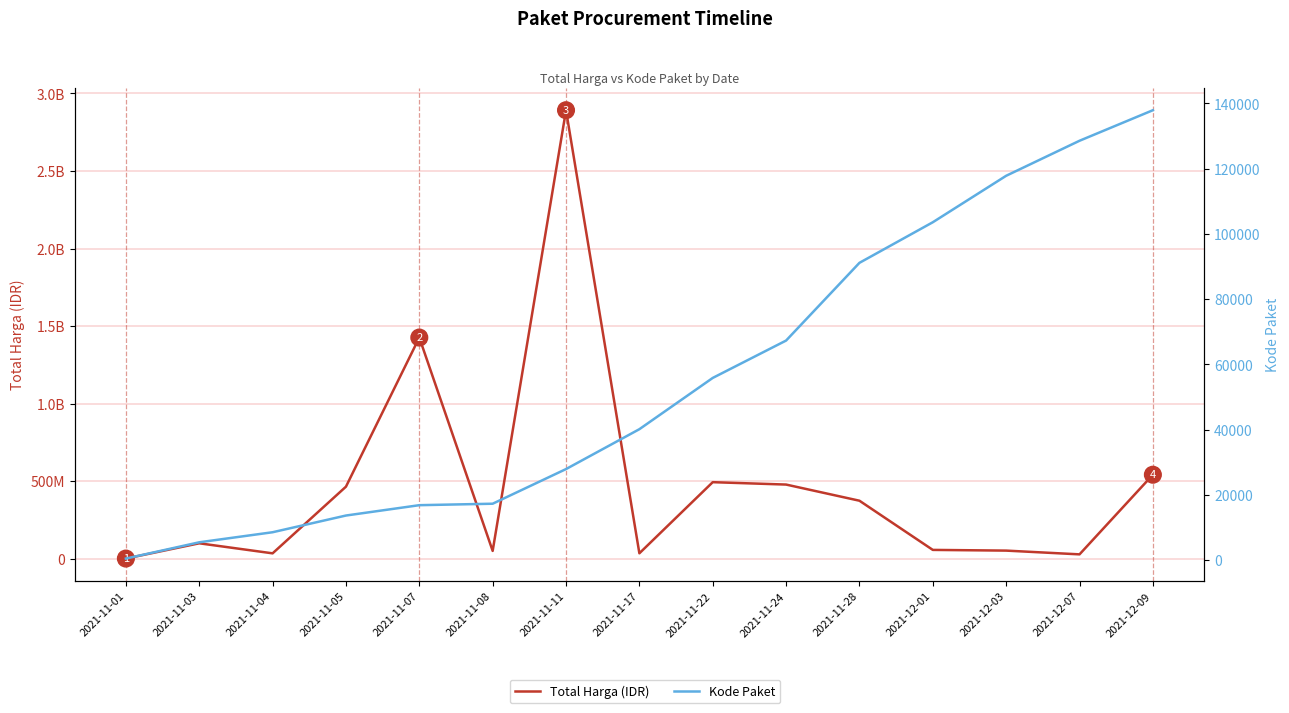

At which category is the sum across all series the highest?

2021-11-11